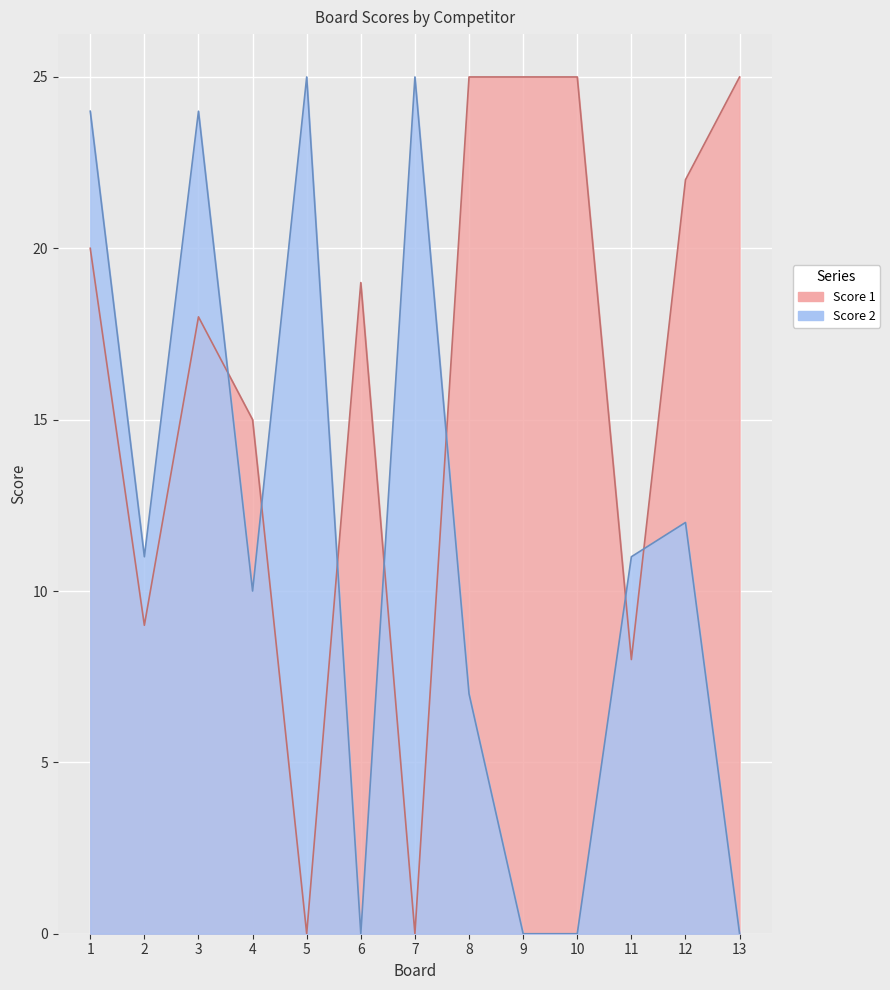

Where does the Score 1 series first go above 19?

1